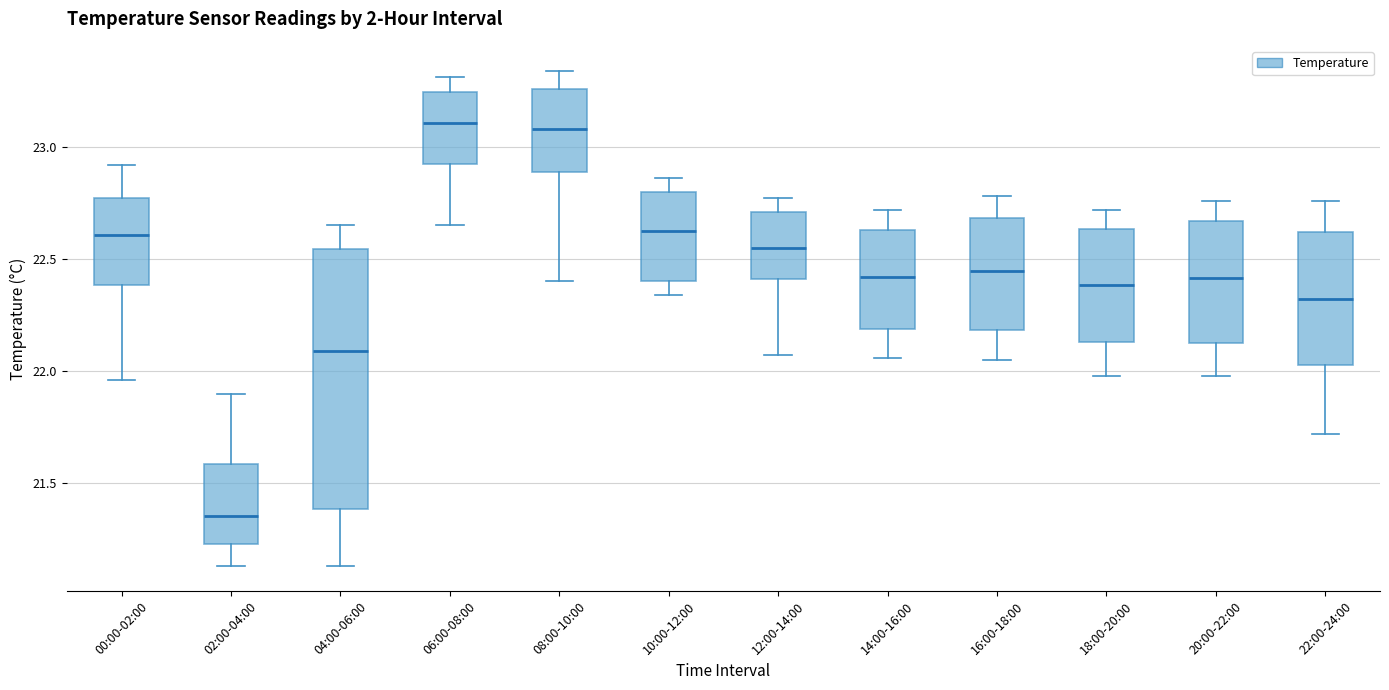

Where does the median line of the box for 06:00-08:00 sit on the y-axis? The values are not printed on the chart, so give them approximately, as read against the axis.

23.10